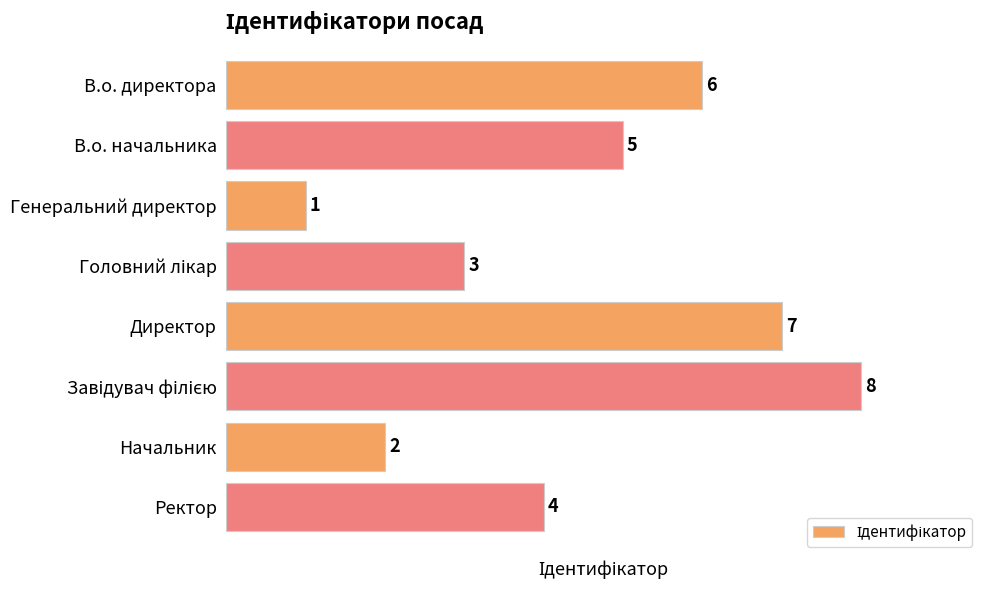

Reading top to bottom, what are all the values shown in this chart?

6	5	1	3	7	8	2	4